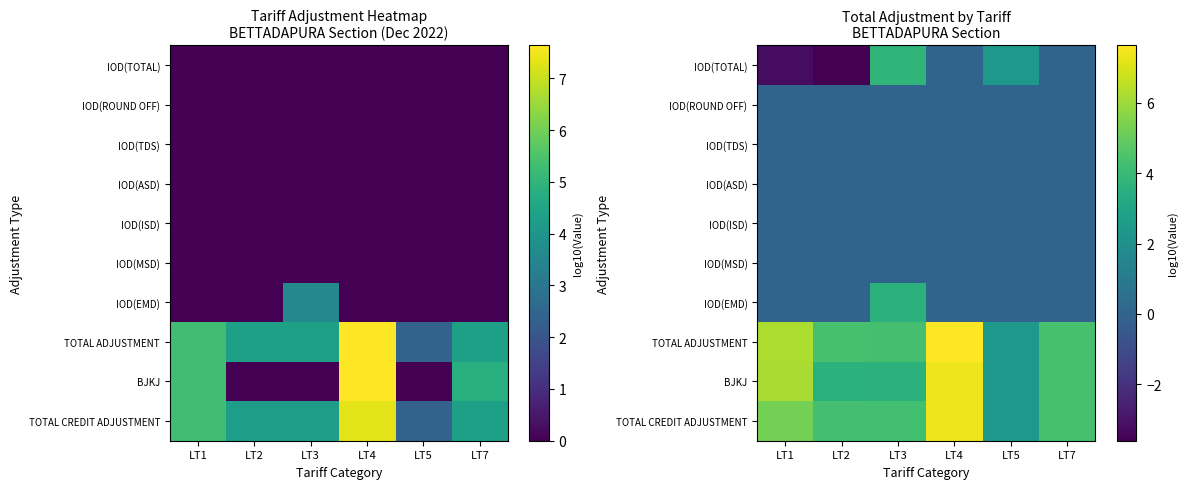

At which label does TOTAL CREDIT ADJUSTMENT reach its minimum?

LT5